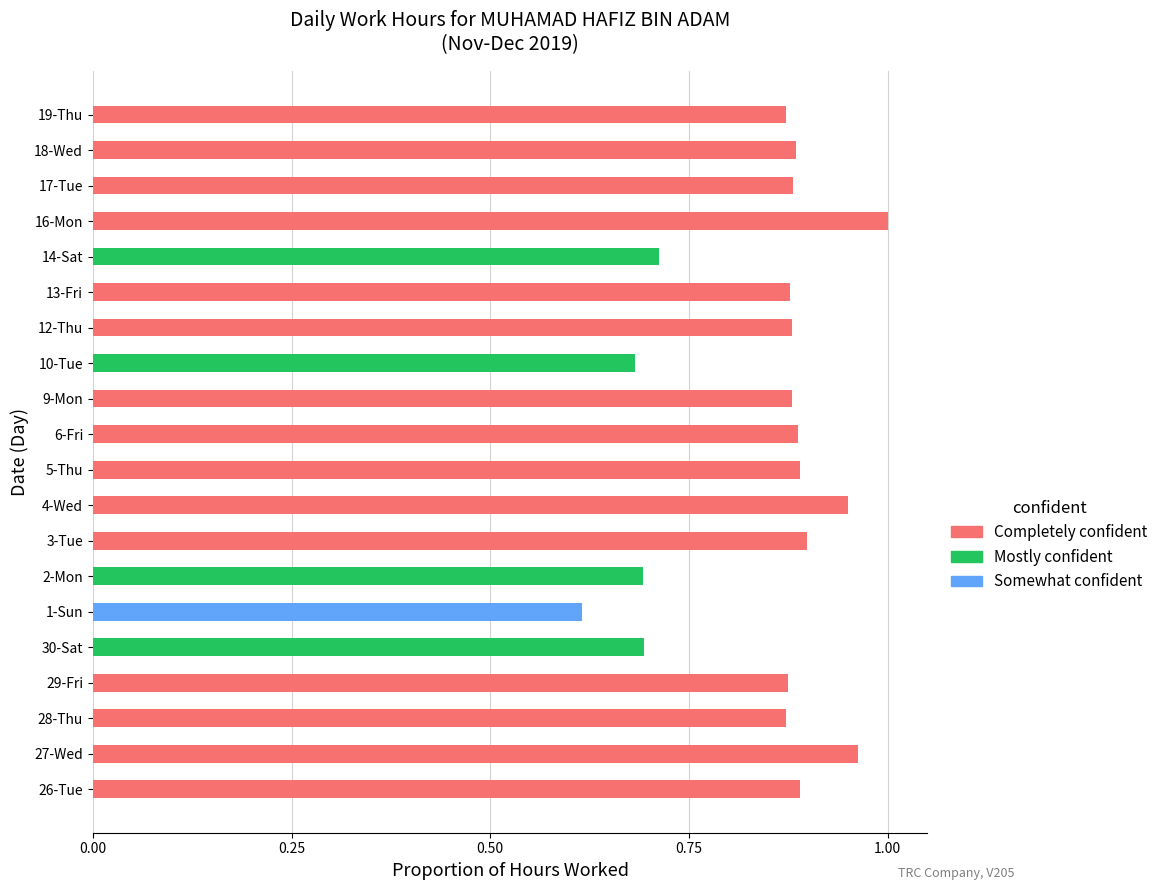

What is the sum of all Somewhat confident values?

0.6